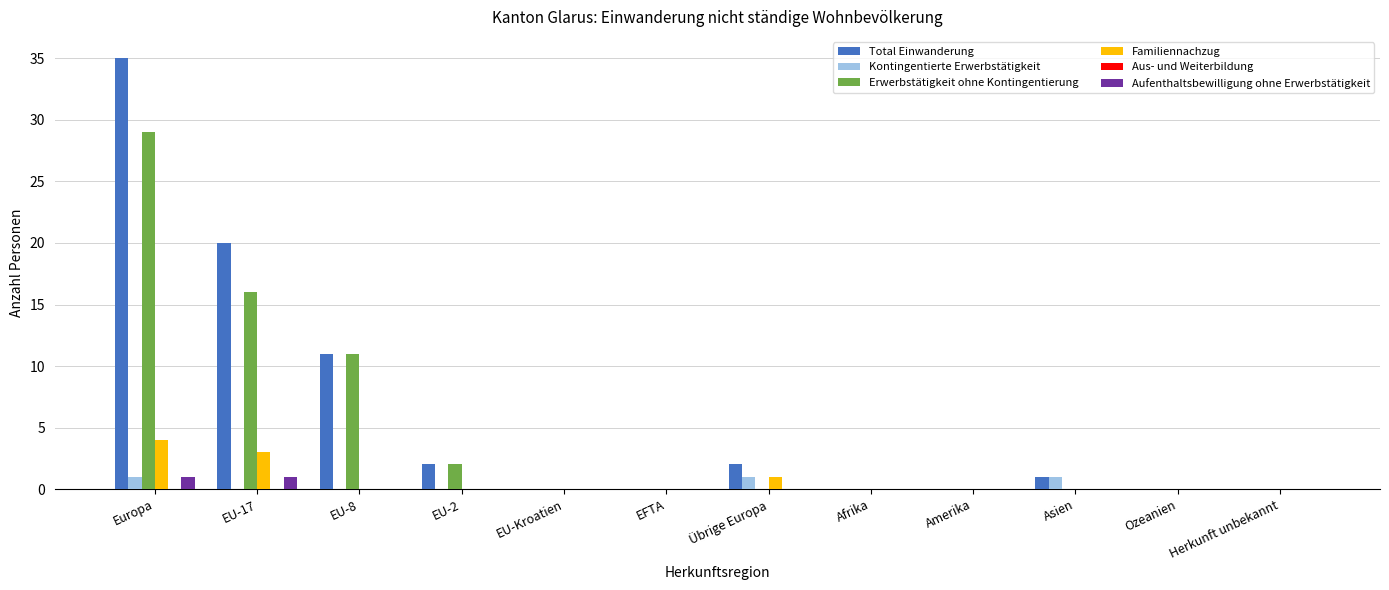

Which series has the largest range (max minus min)?

Total Einwanderung